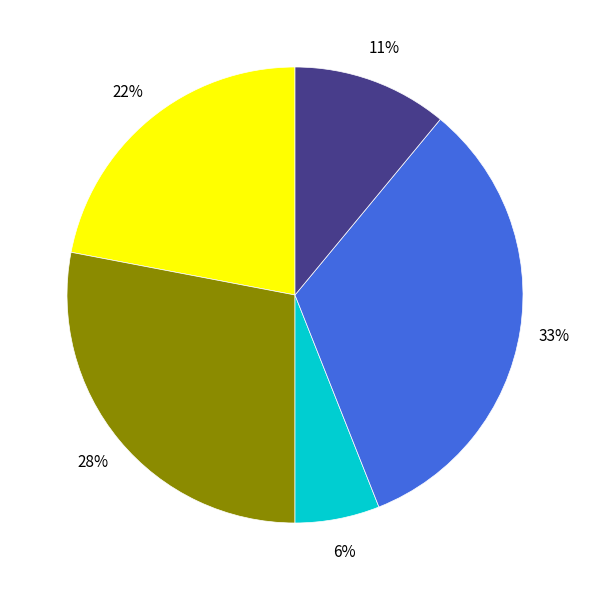

Does any single category account for the majority?

No